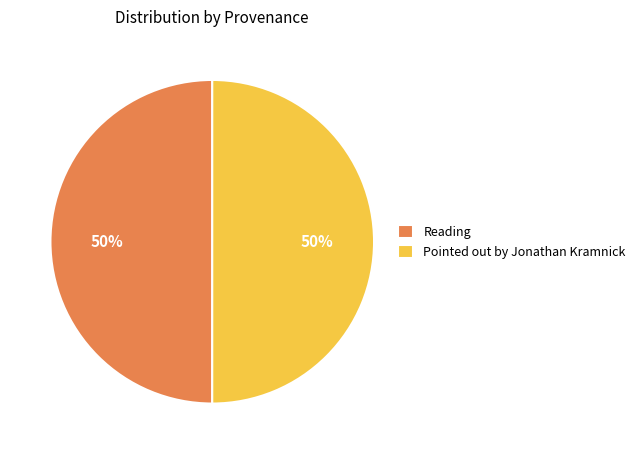

True or false: Reading accounts for 50% of the total.

True